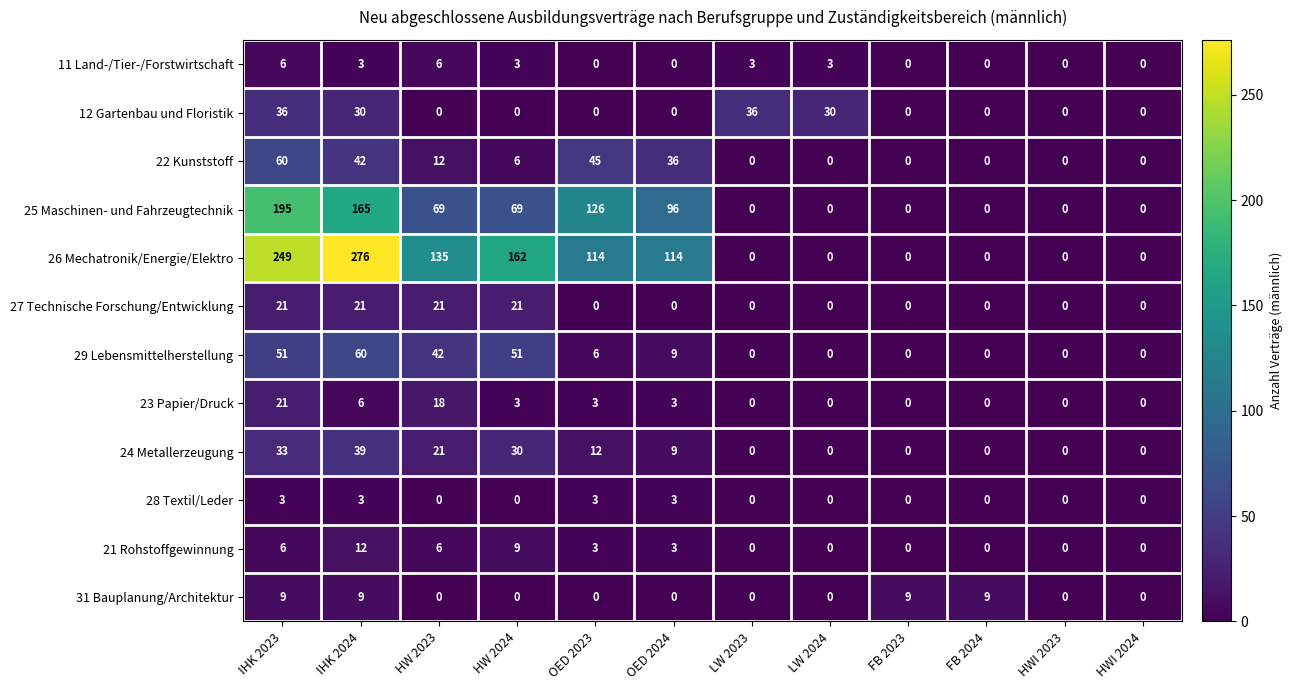

What is the sum of the 22 Kunststoff values at FB 2023 and HW 2024?

6